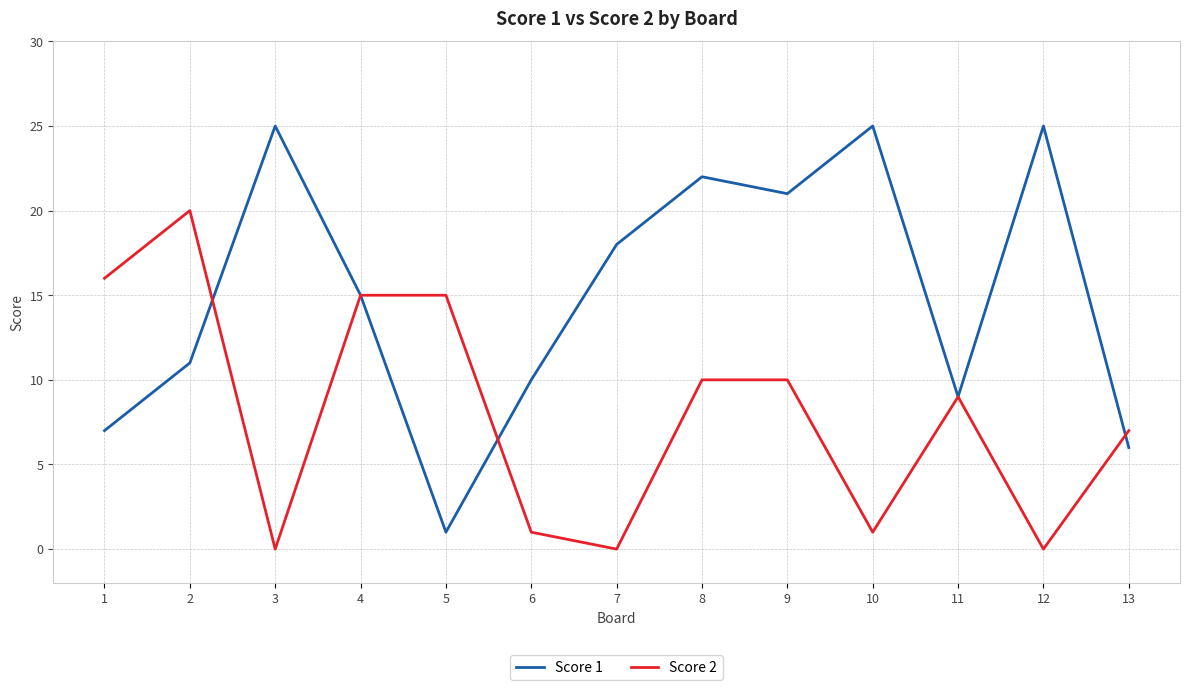

Rank the series at 1 from lowest to highest value.

Score 1, Score 2